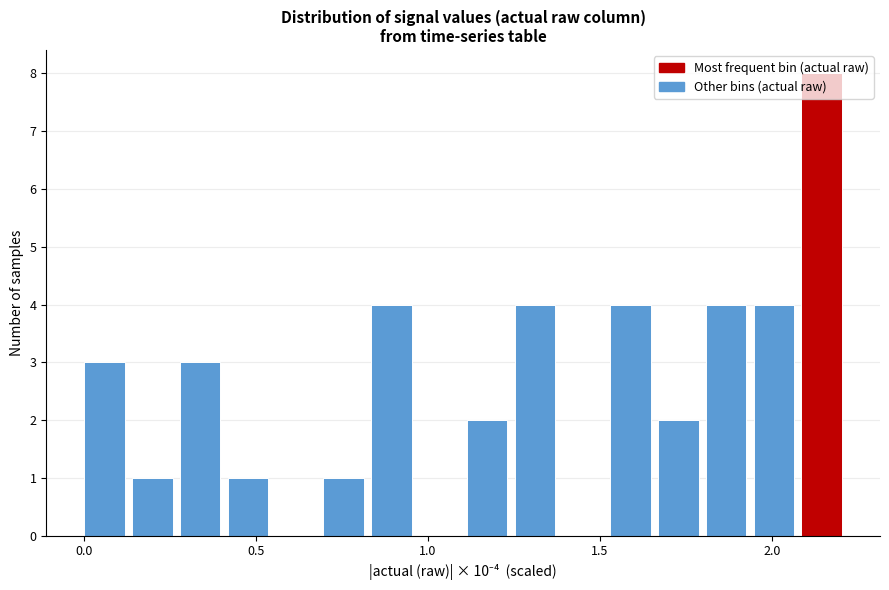

Read against the x-axis, roughly where is the centre of the tallest bar?

2.15